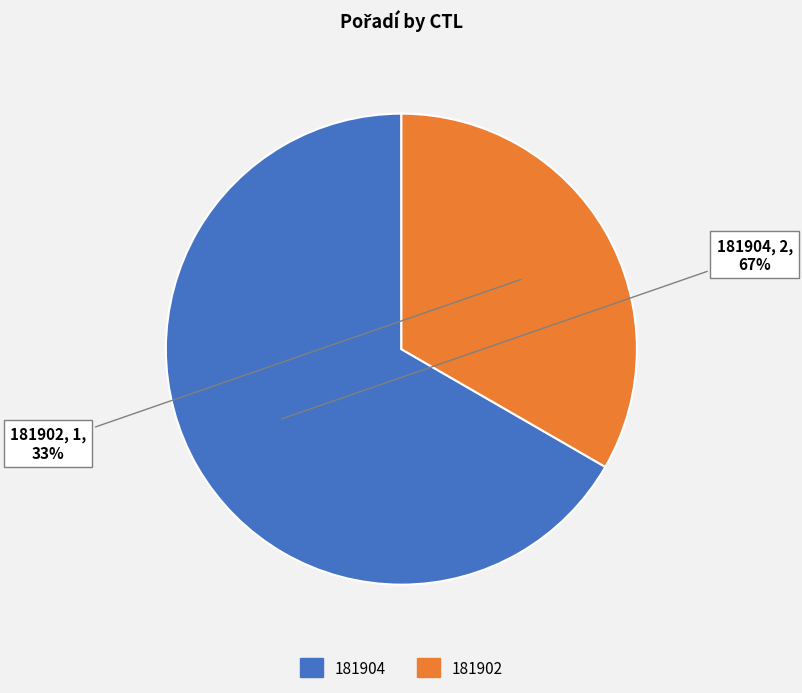

How many segments does this pie chart have?

2